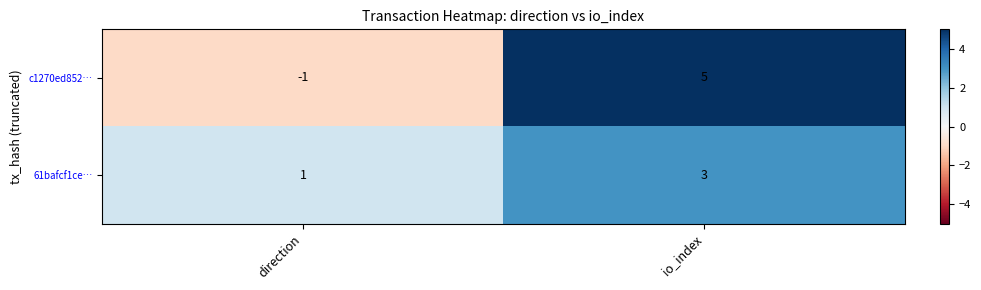

Between direction and io_index, which series saw the biggest shift?

c1270ed852…